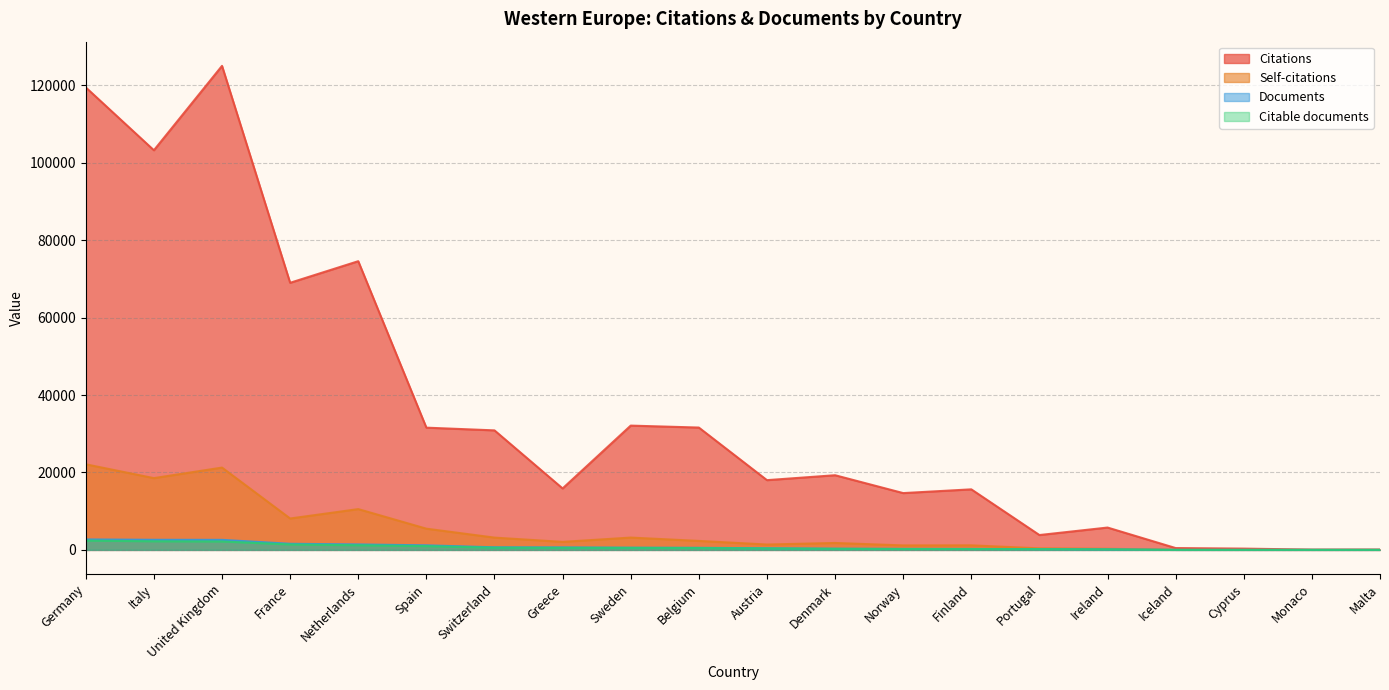

What is the difference between the Citable documents values at Netherlands and Greece?

664